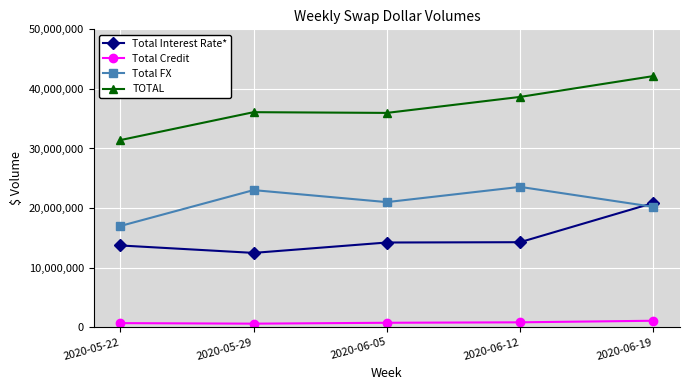

True or false: TOTAL has more than 2 points higher than both neighbors.

False